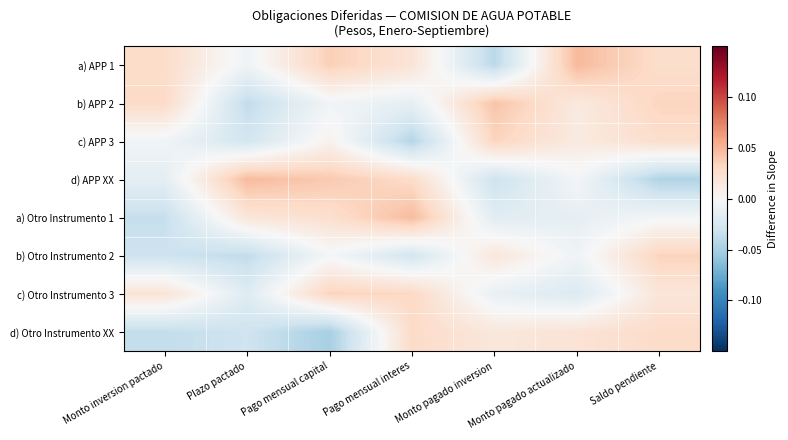

Rank the series by their maximum value, from lowest to highest.

d) Otro Instrumento XX, c) APP 3, c) Otro Instrumento 3, b) Otro Instrumento 2, b) APP 2, a) Otro Instrumento 1, d) APP XX, a) APP 1